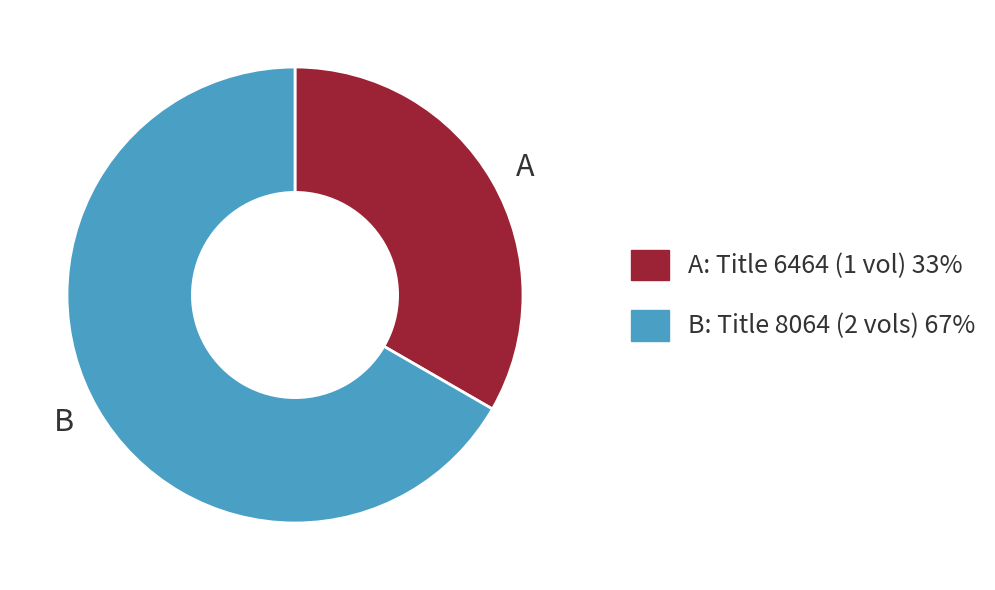

The B slice represents 67% of the pie. True or false?

True